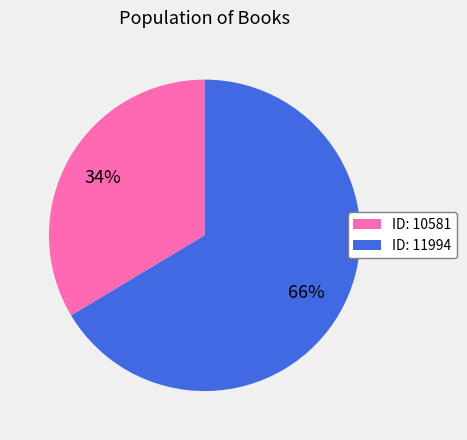

Which has a higher value, ID: 11994 or ID: 10581?

ID: 11994